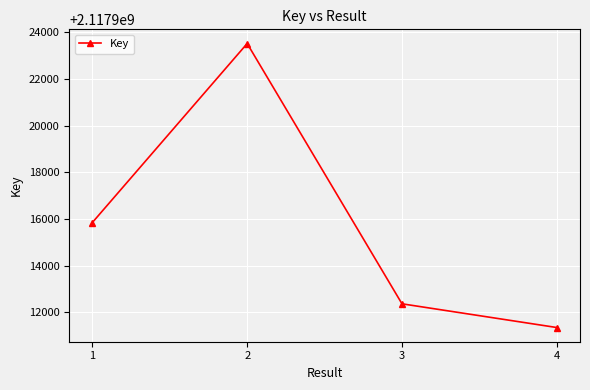

Does the chart display data point markers on the line(s)?

Yes